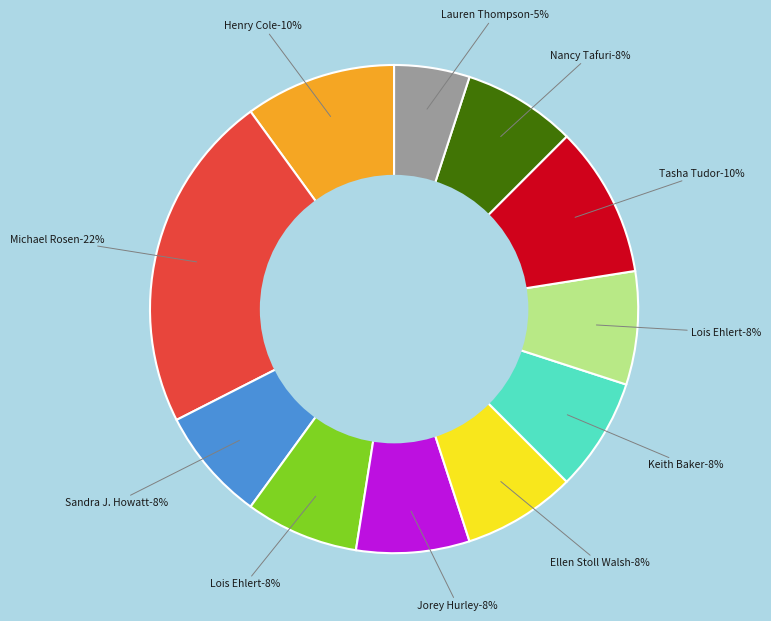

How many slices are in this pie chart?

11